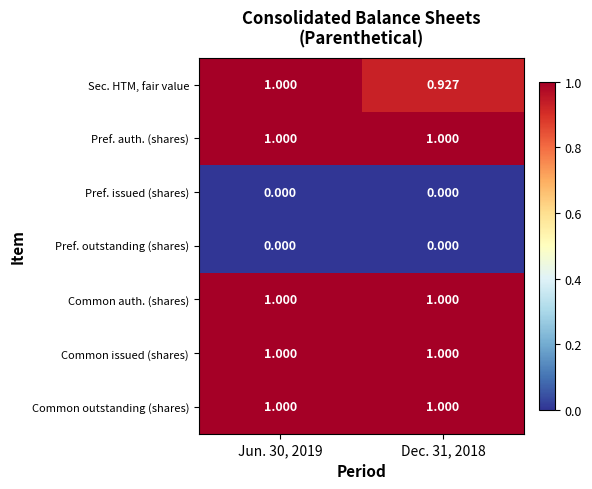

Count the number of categories in the chart.

2